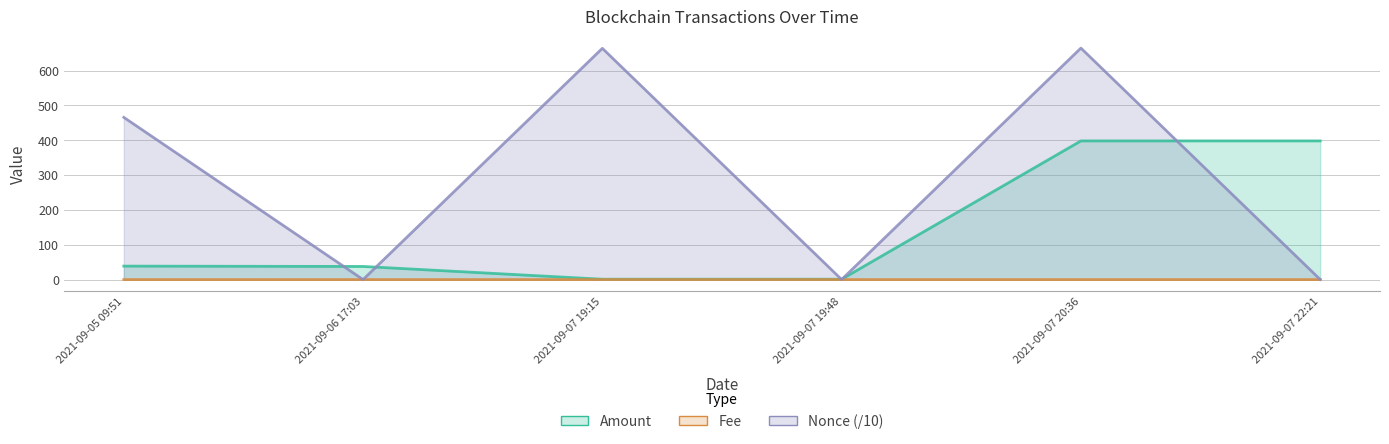

Which category has the lowest value across all series?

2021-09-06 17:03